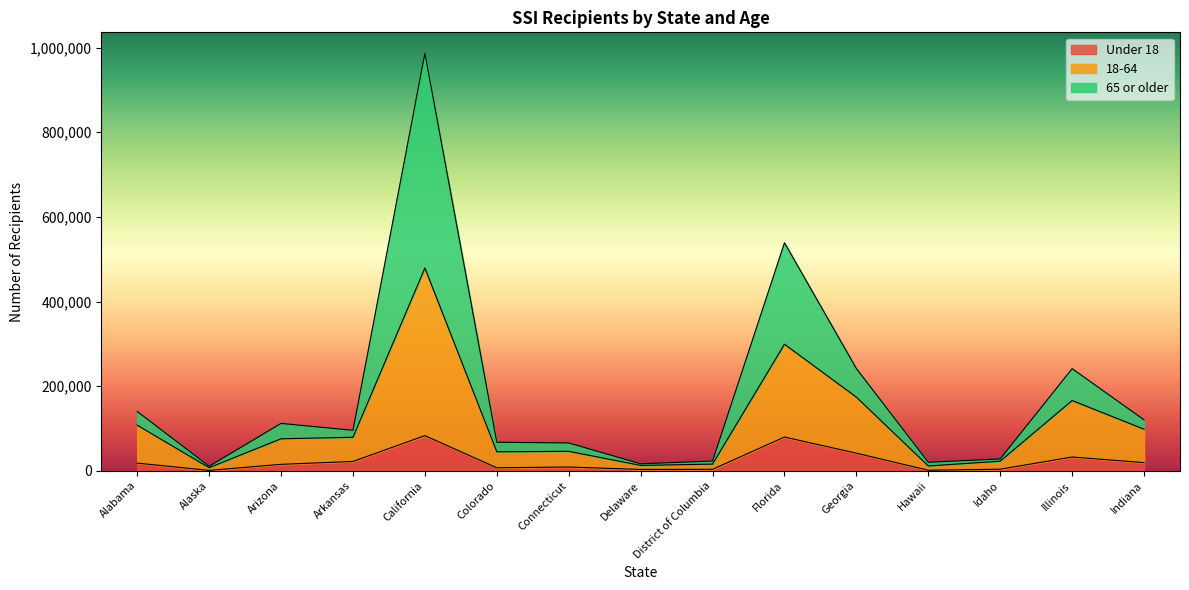

In 18-64, how many points are higher than both neighbors (excluding endpoints)?

4